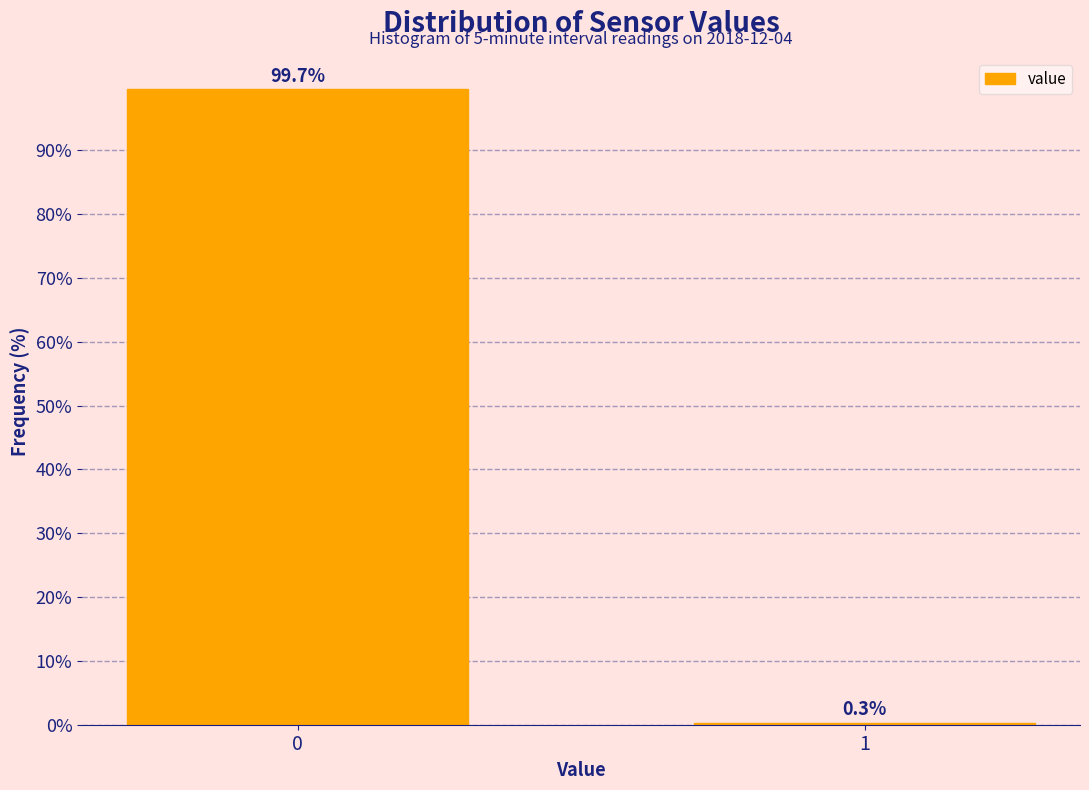

Reading left to right, list all the values displayed in this chart.

99.7	0.3